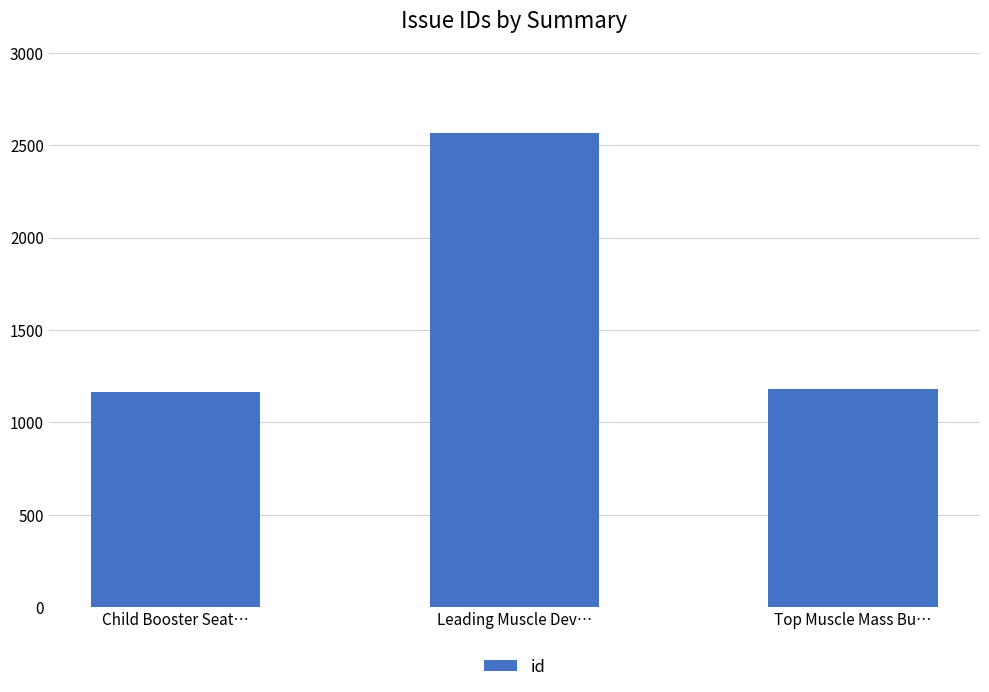

Where is the data nearest to the value 1864?

Top Muscle Mass Bu…